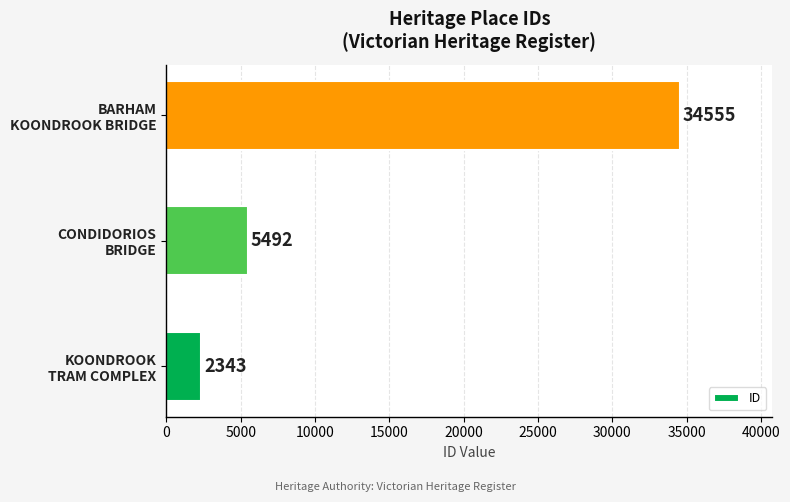

Rank the categories by value from lowest to highest.

KOONDROOK
TRAM COMPLEX, CONDIDORIOS
BRIDGE, BARHAM
KOONDROOK BRIDGE